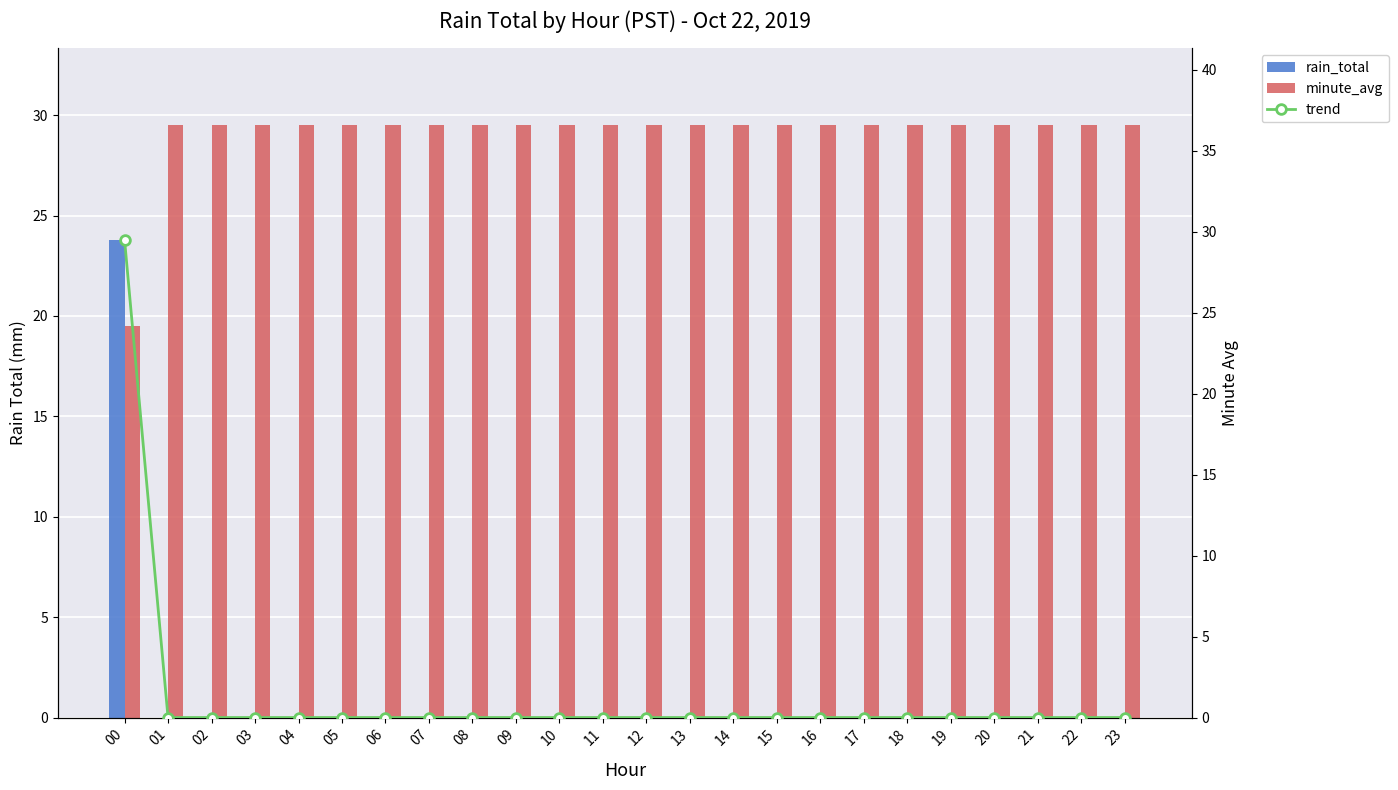

The value of minute_avg at 16 is 29.5. True or false?

True